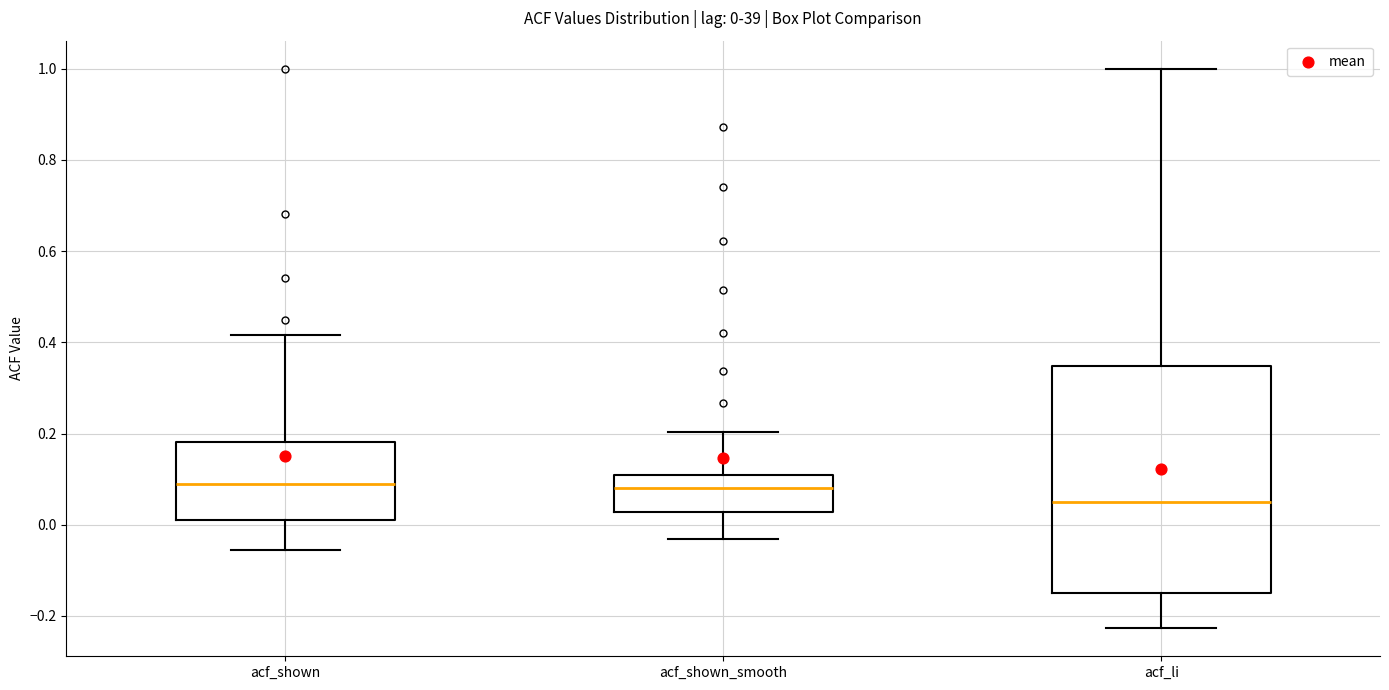

Which box is the tallest, from its lower edge to its upper edge?

acf_li